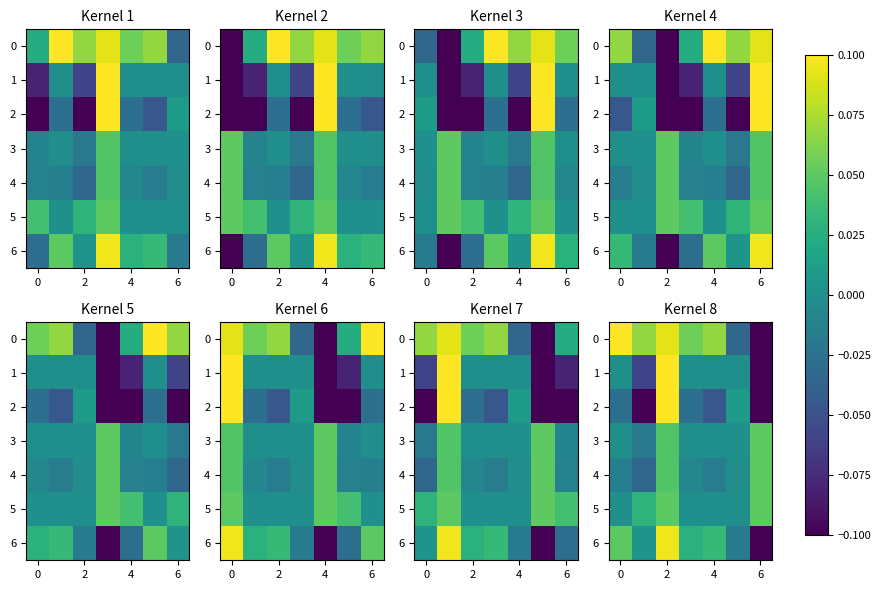

What is the difference between the maximum and minimum values in the 4 series?

0.1